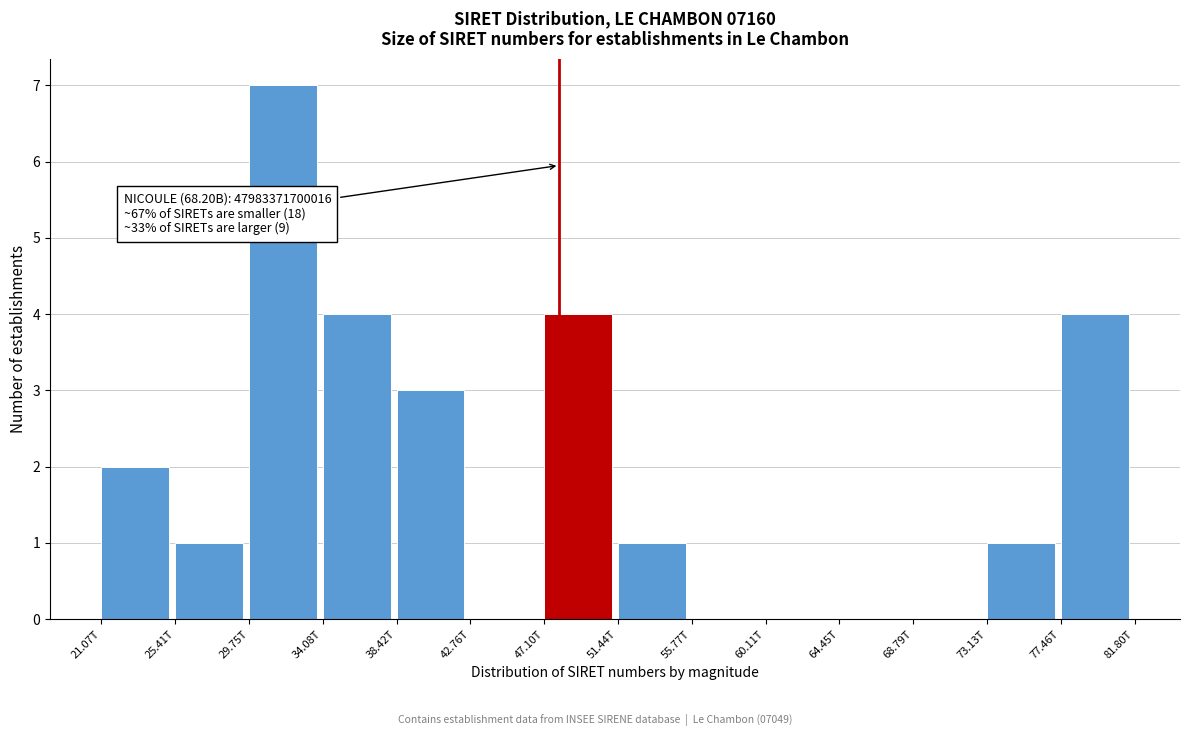

Reading right to left, extract all data points from this chart.

77.46T=4	73.13T=1	68.79T=0	64.45T=0	60.11T=0	55.77T=0	51.44T=1	47.10T=4	42.76T=0	38.42T=3	34.08T=4	29.75T=7	25.41T=1	21.07T=2